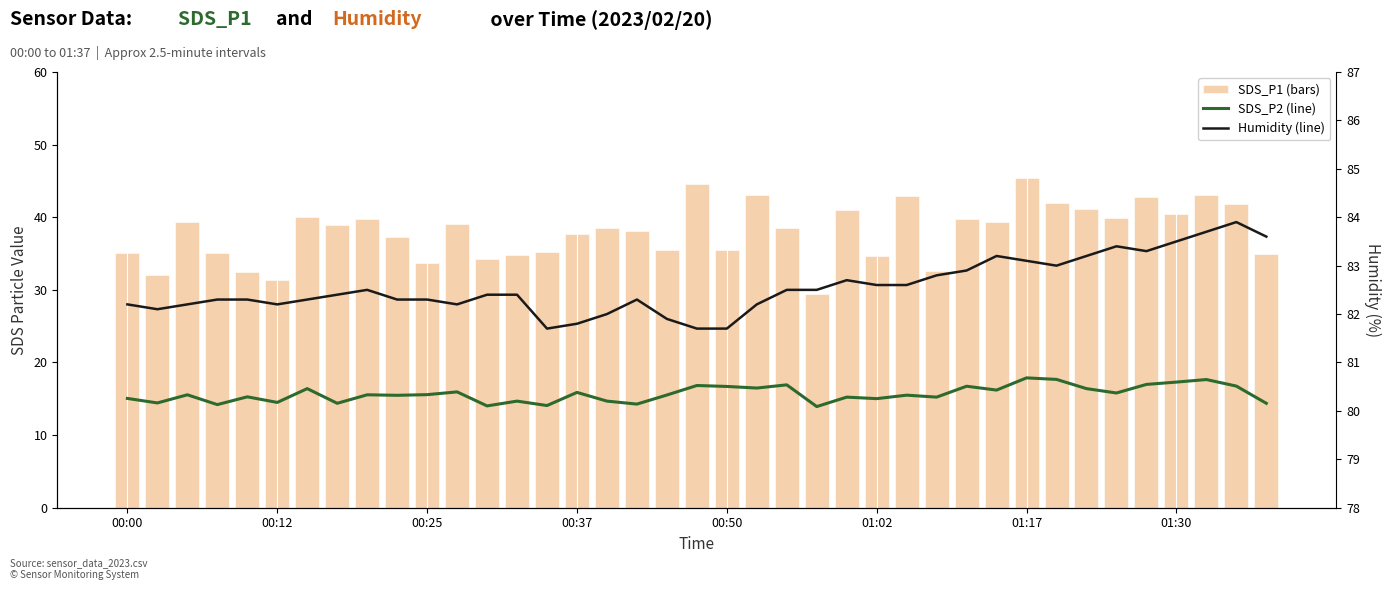

Are the bars grouped side by side (vs. stacked)?

Yes